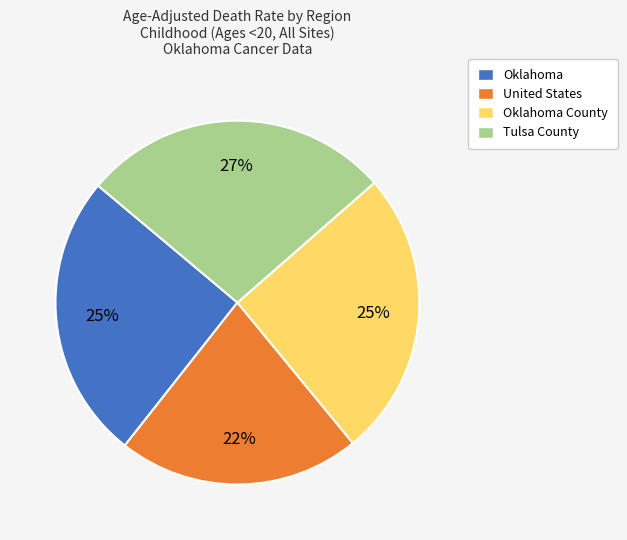

How many segments does this pie chart have?

4